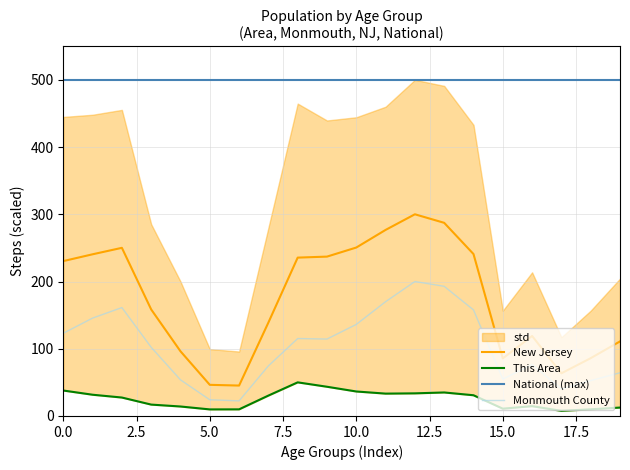

What is the minimum value for New Jersey?

45.2